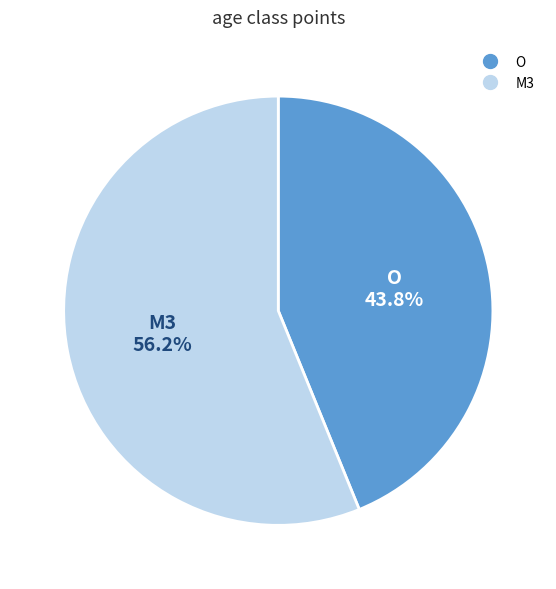

To the nearest percent, what portion does O represent?

44%